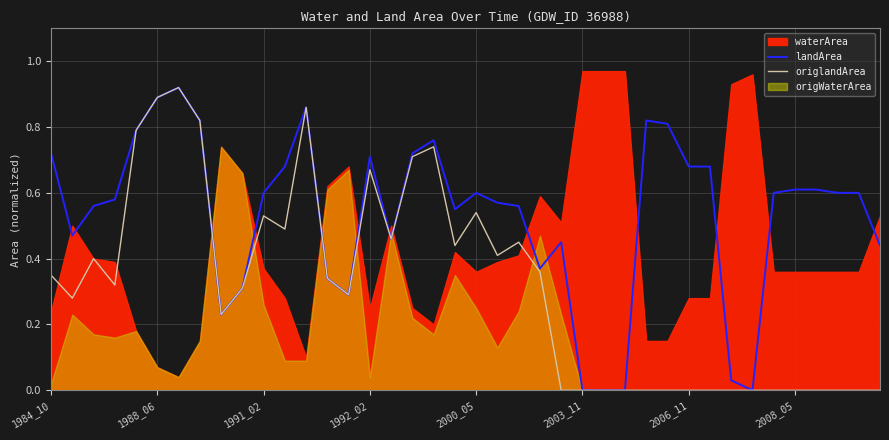

Does the chart have visible grid lines?

Yes